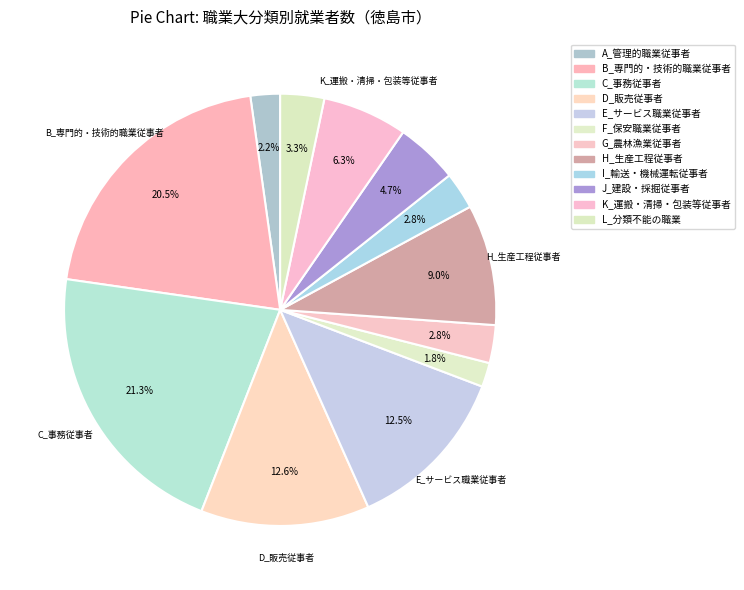

To the nearest percent, what is the difference between the largest and smallest slice percentages?

20%